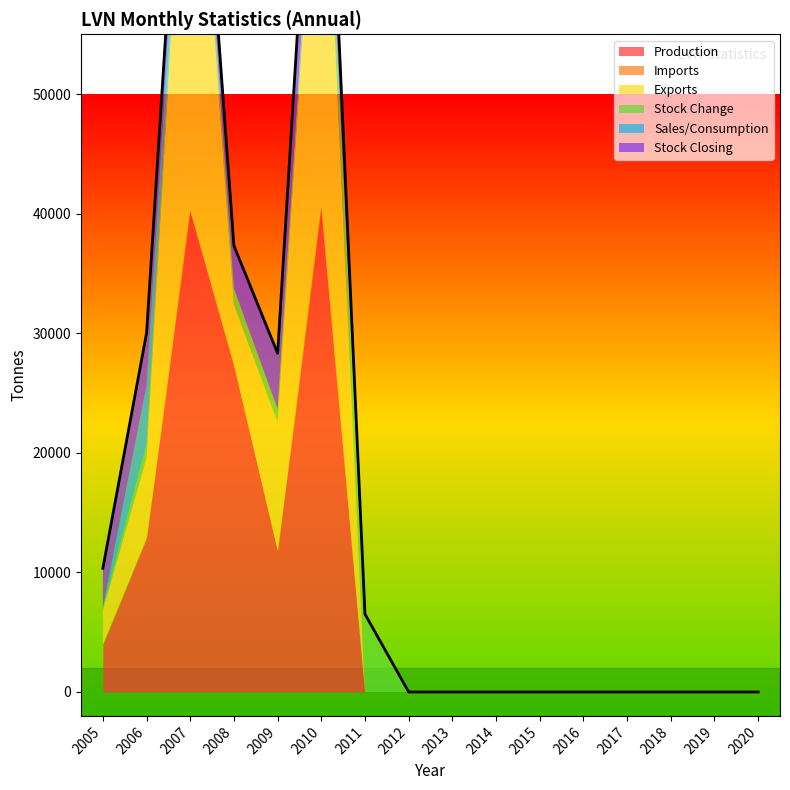

Between which two adjacent categories do Stock Change and Imports first intersect?

2006 and 2007